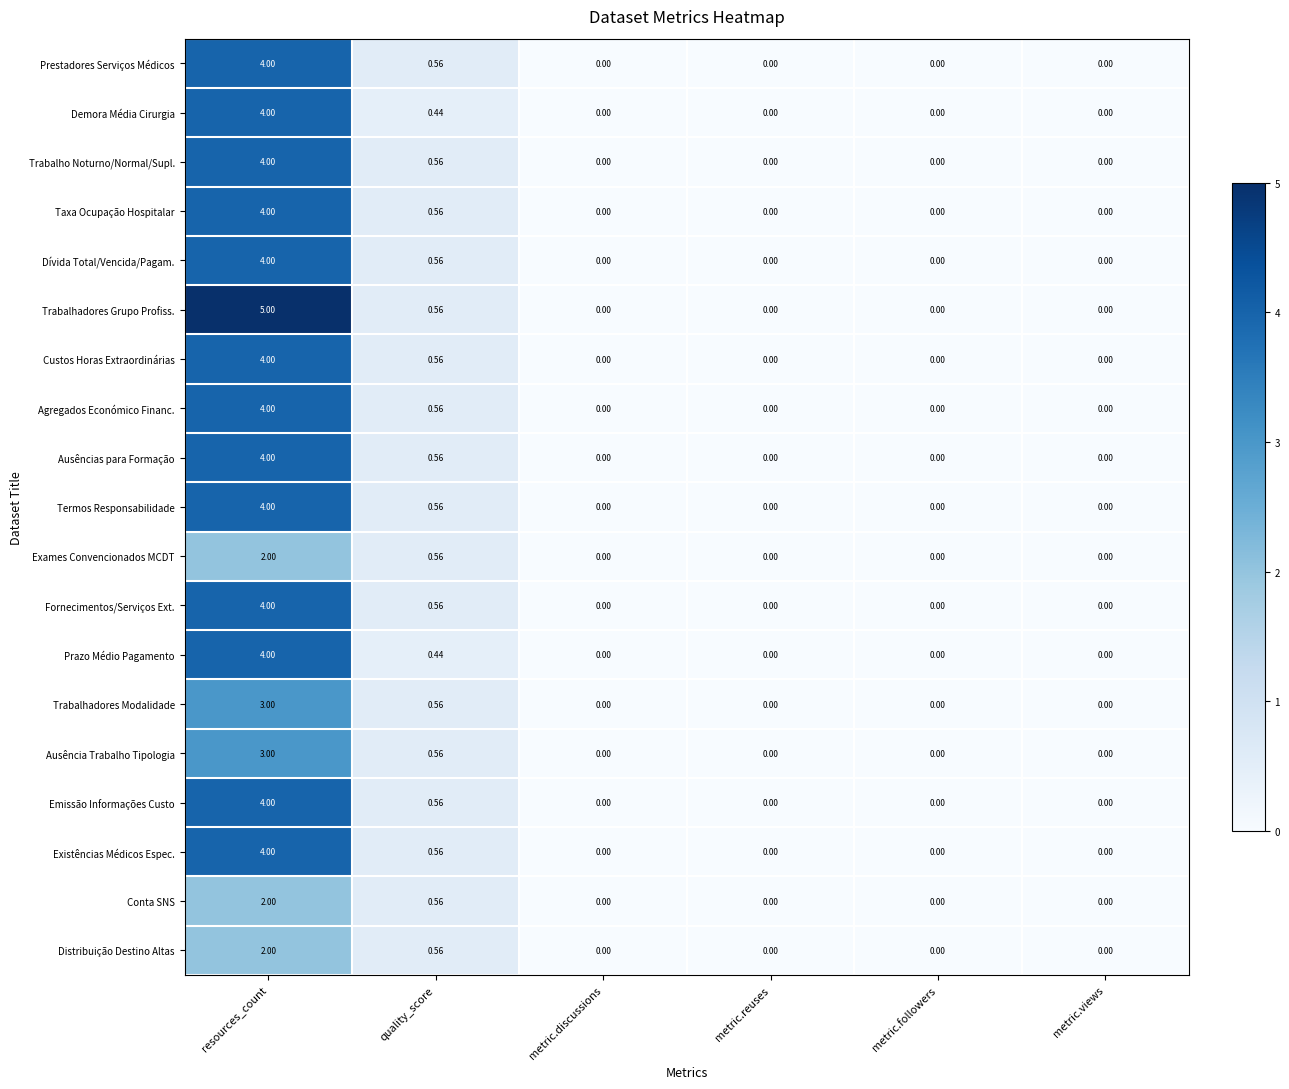

Which series has the widest spread of values?

Trabalhadores Grupo Profiss.